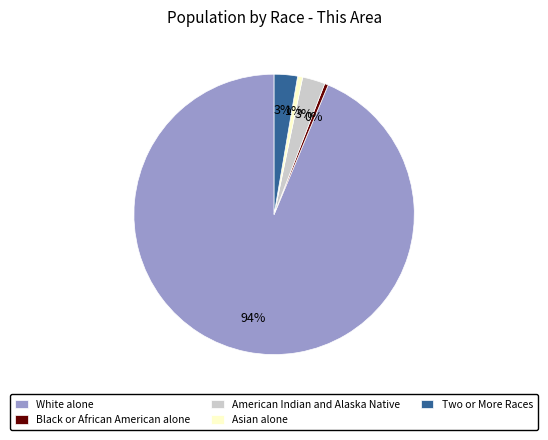

To the nearest percent, what portion does Two or More Races represent?

3%